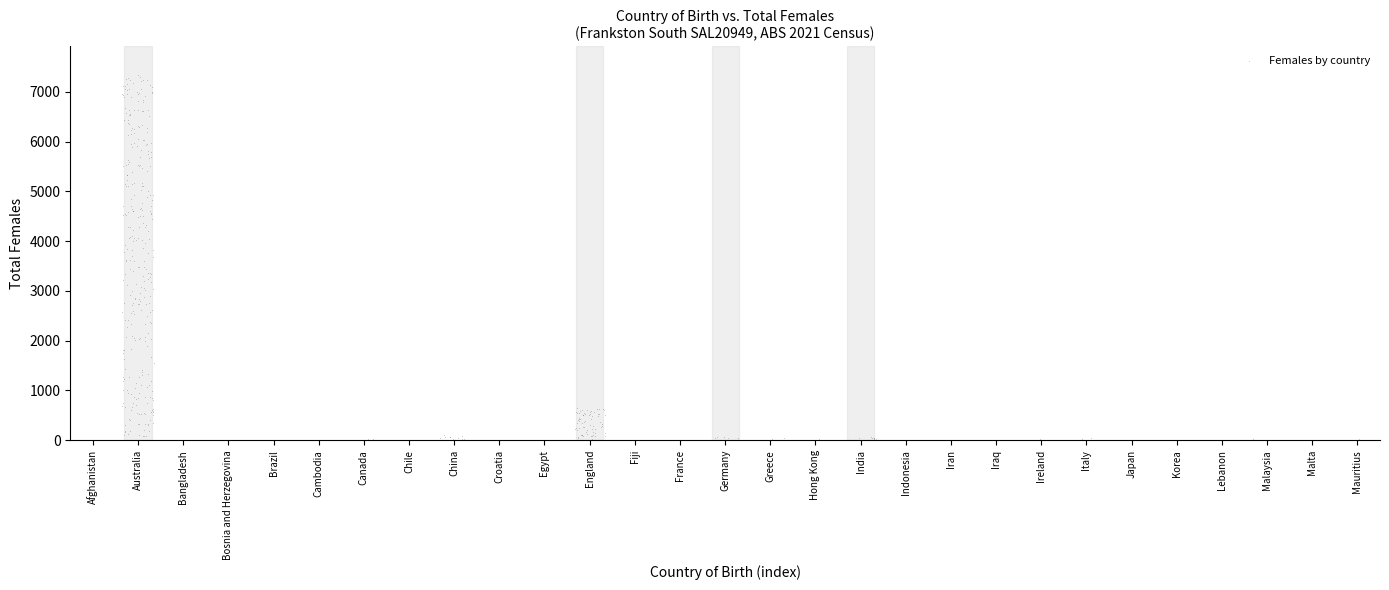

What is the range of X values (max minus min)?

28.1